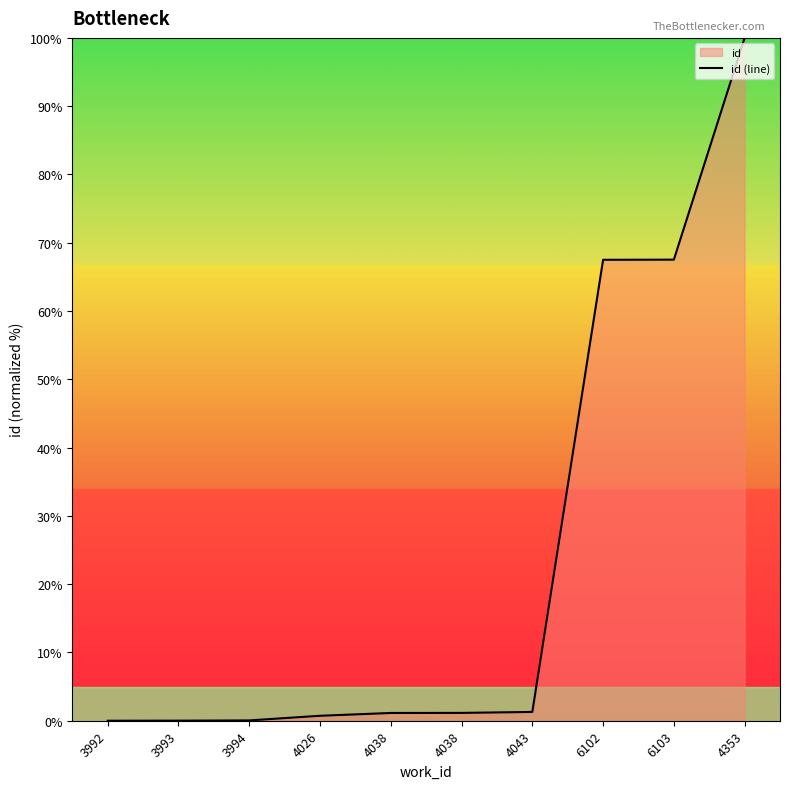

Reading left to right, list all the values displayed in this chart.

3992=0.0	3993=0.0	3994=0.0	4026=0.7	4038=1.1	4038=1.1	4043=1.3	6102=67.5	6103=67.5	4353=100.0